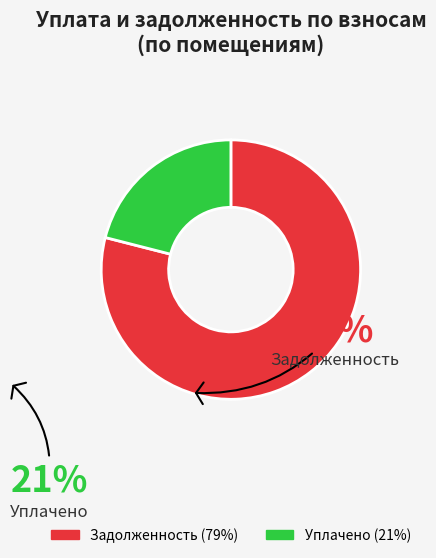

Is there a majority slice in this chart?

Yes